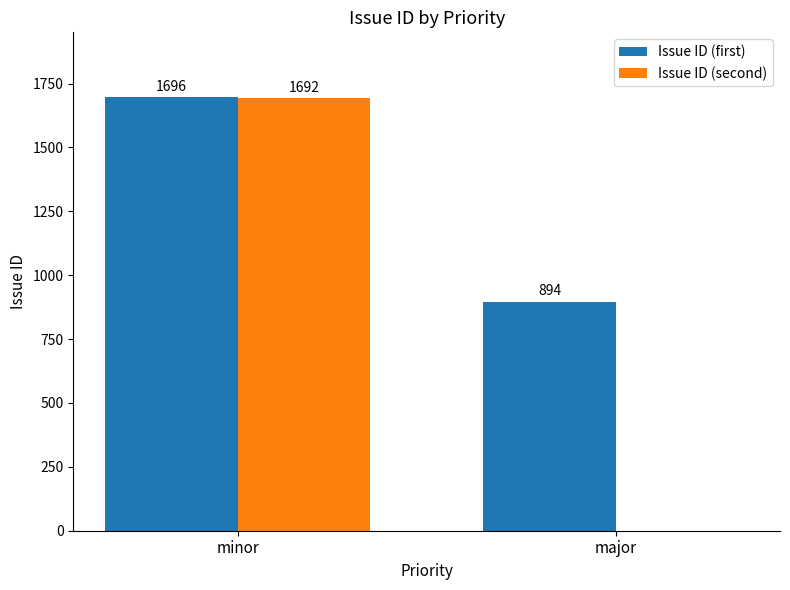

Read the Issue ID (first) value at minor, to the nearest 10.

1700